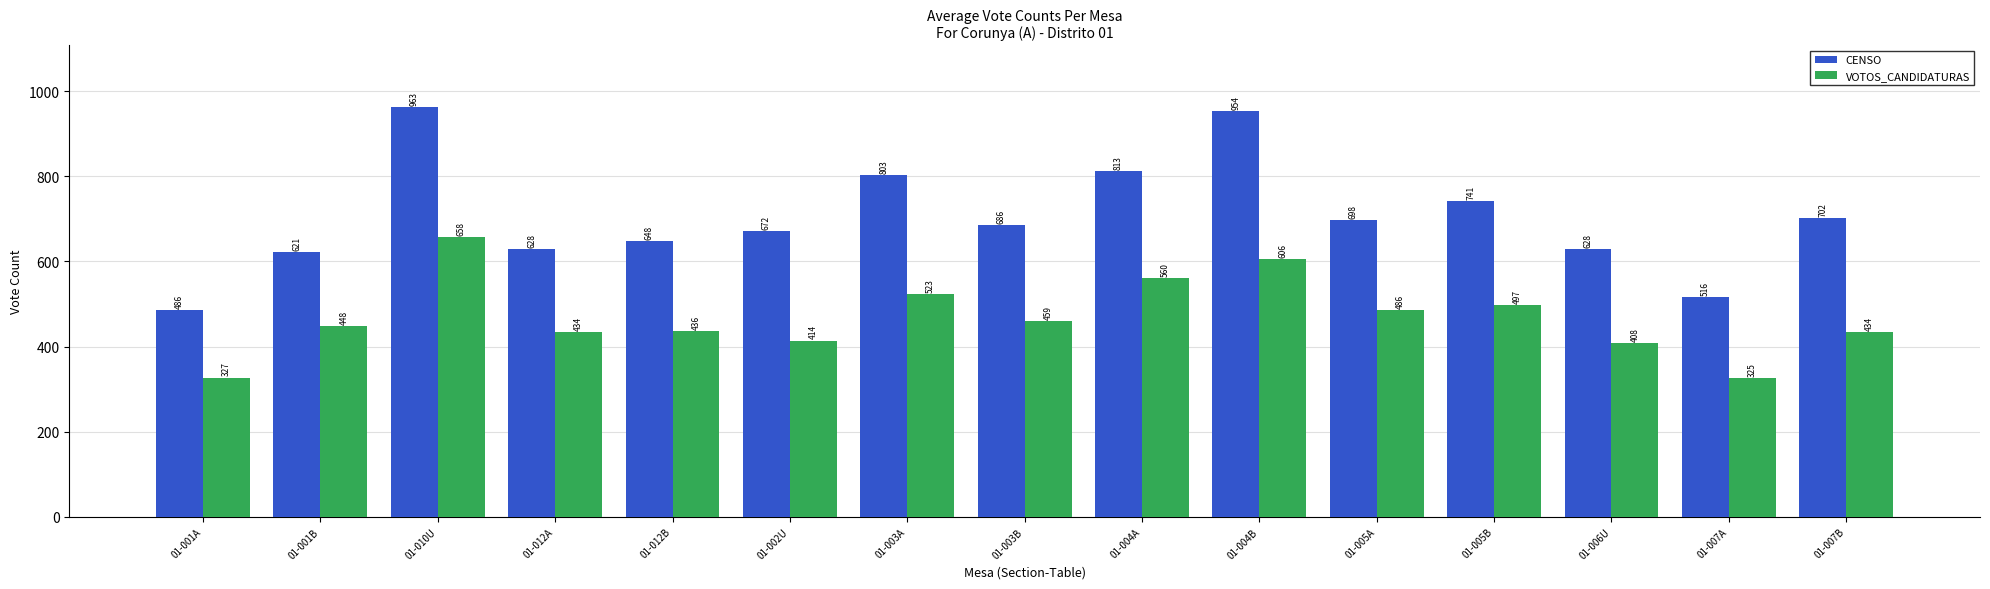

Reading left to right, extract all data points from this chart.

CENSO: 01-001A=486	01-001B=621	01-010U=963	01-012A=628	01-012B=648	01-002U=672	01-003A=803	01-003B=686	01-004A=813	01-004B=954	01-005A=698	01-005B=741	01-006U=628	01-007A=516	01-007B=702
VOTOS_CANDIDATURAS: 01-001A=327	01-001B=448	01-010U=658	01-012A=434	01-012B=436	01-002U=414	01-003A=523	01-003B=459	01-004A=560	01-004B=606	01-005A=486	01-005B=497	01-006U=408	01-007A=325	01-007B=434